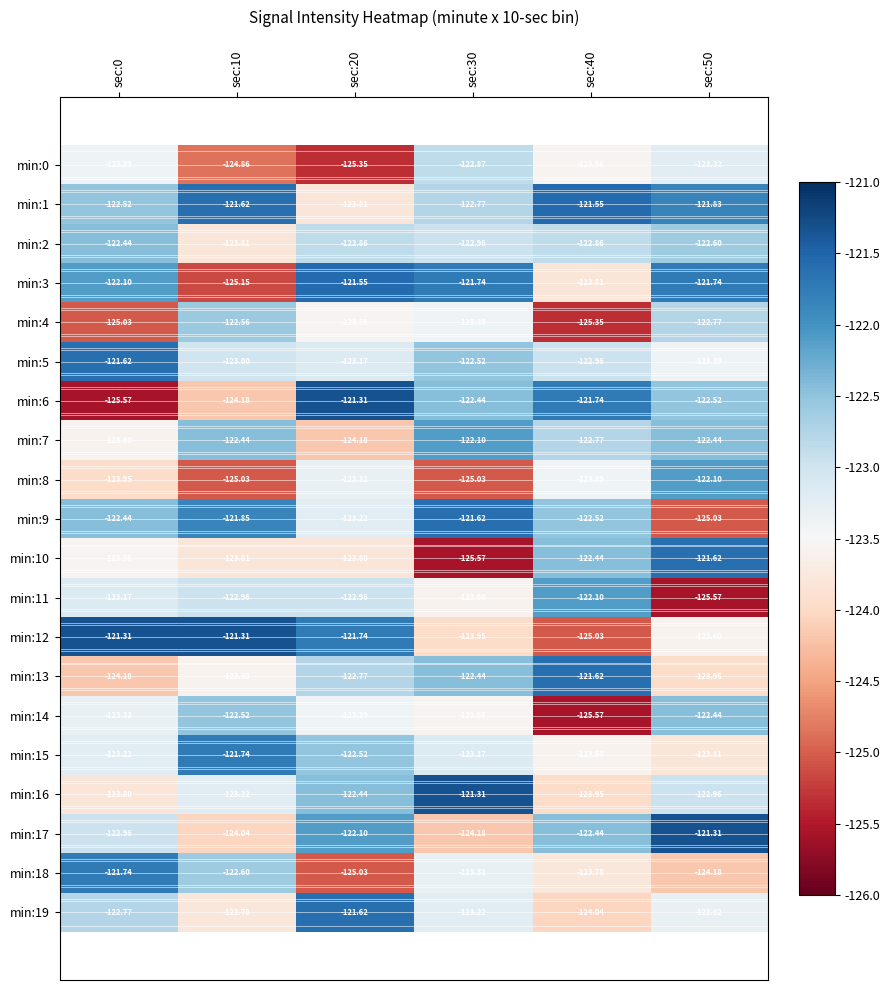

Is the value of min:2 at sec:50 greater than the value of min:6 at sec:0?

Yes